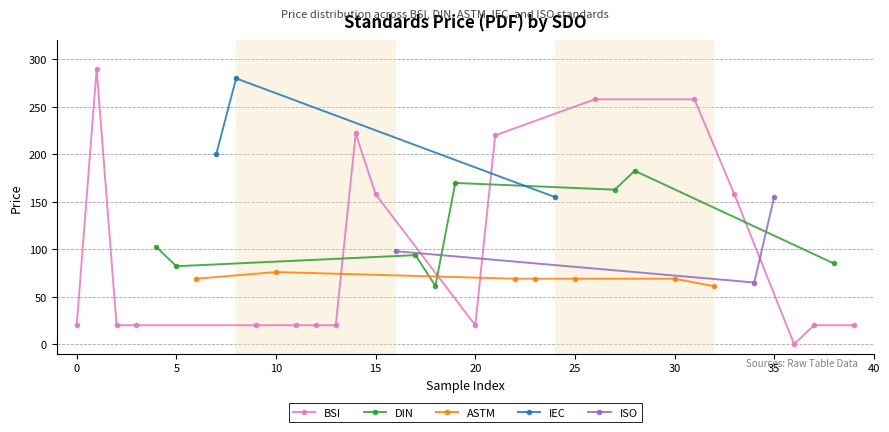

Which label corresponds to the largest value in the chart?

BSI